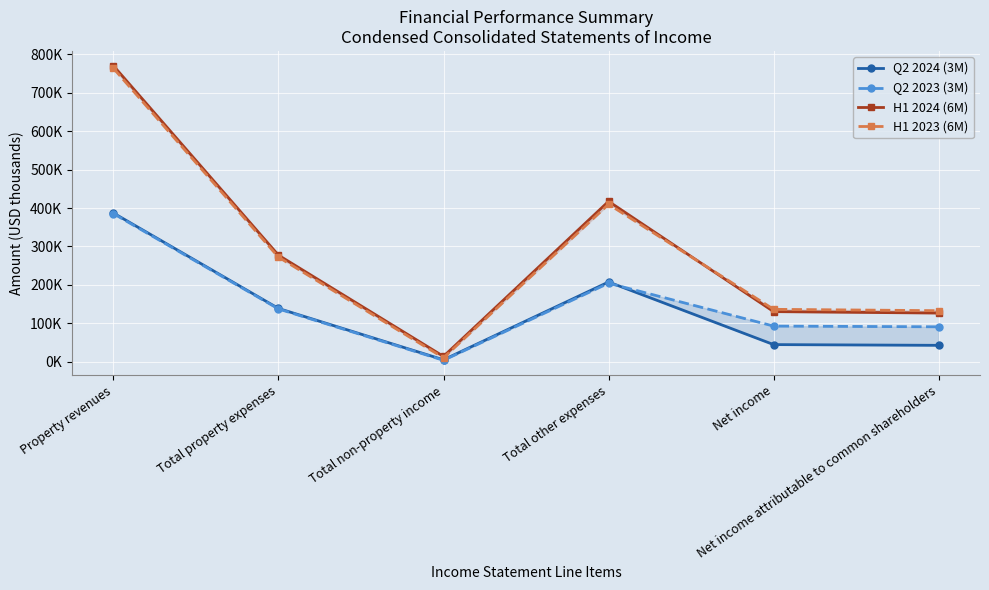

Which series has the widest spread of values?

H1 2024 (6M)